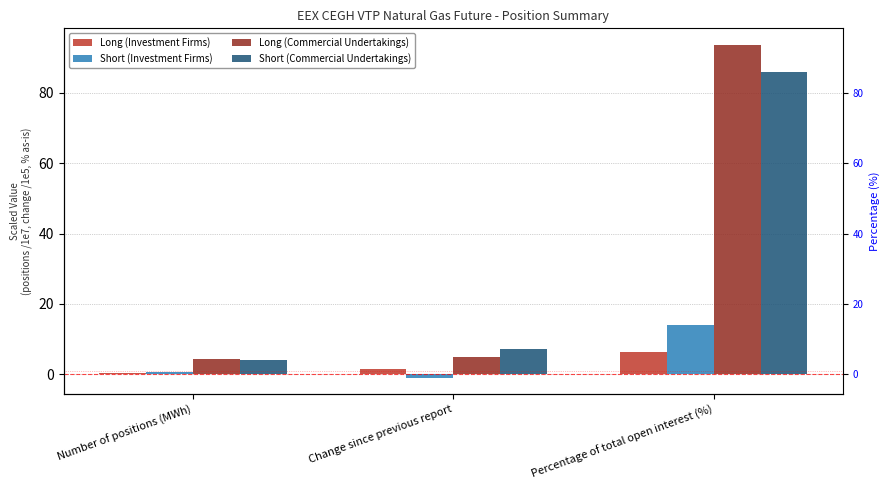

What position from the right is Change since previous report?

2